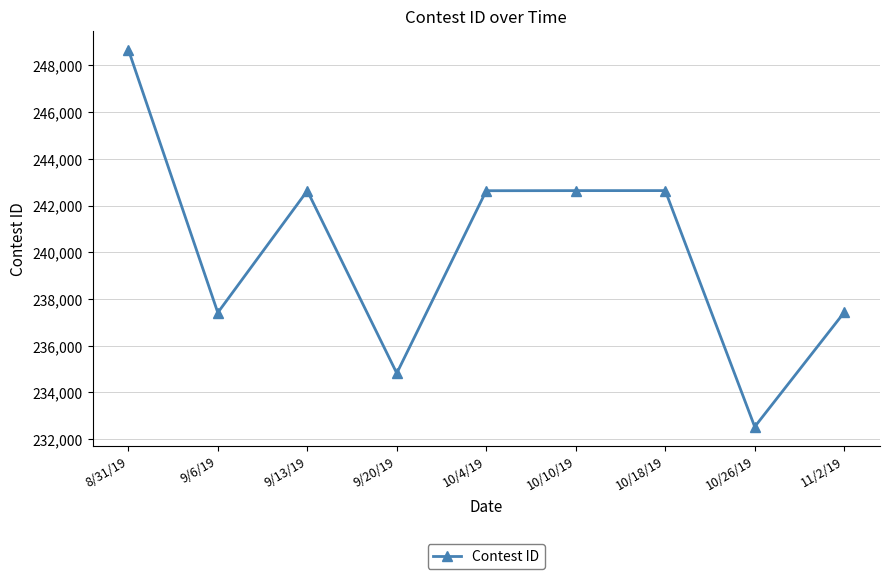

What is the label of the 3rd point from the right?

10/18/19